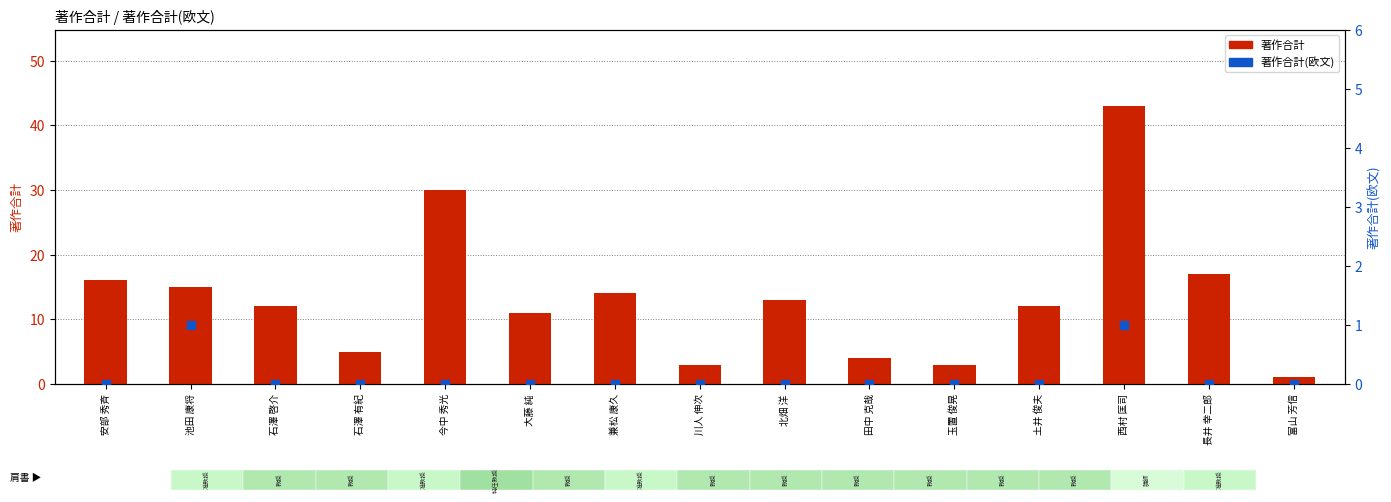

What are all the series names shown in the legend?

著作合計, 著作合計(欧文)